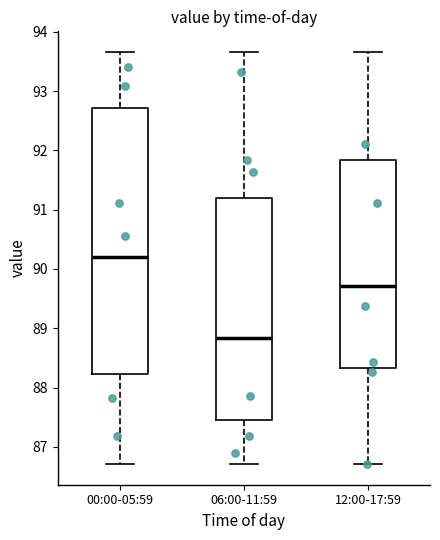

Comparing the boxes themselves (not the whiskers), which one is the tallest?

00:00-05:59